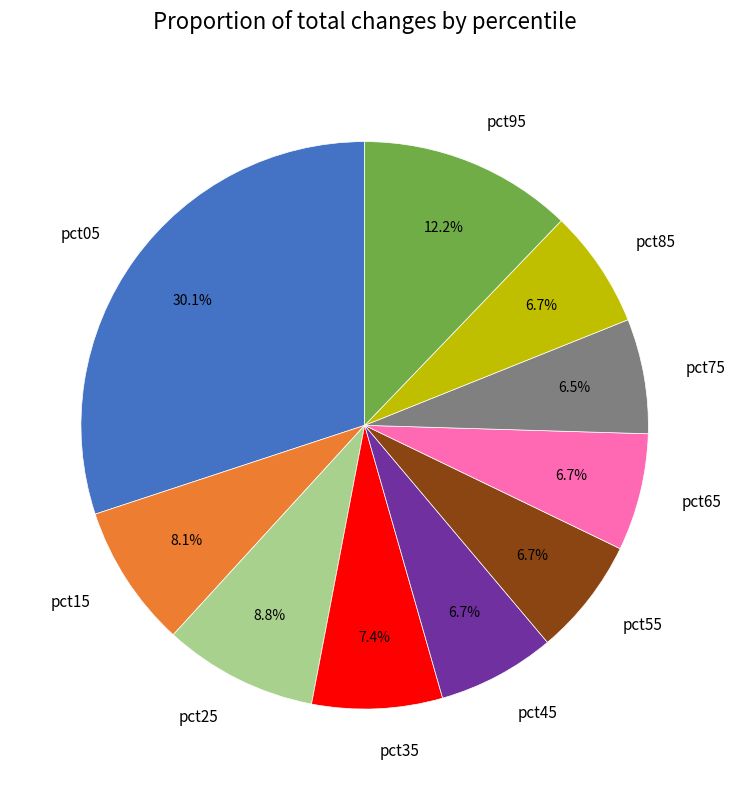

Is it true that pct35 is 2% of the pie?

False